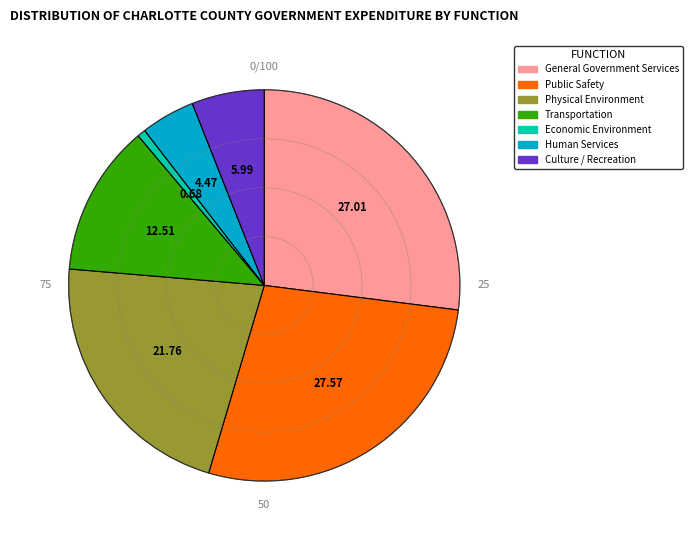

Which slice is the largest?

Public Safety